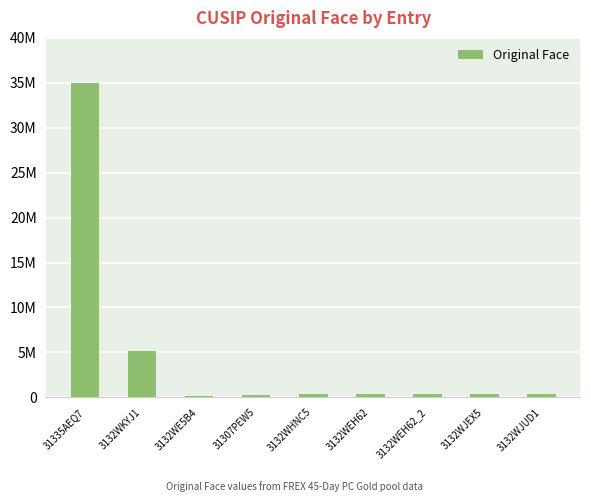

Does the chart contain any negative values?

No